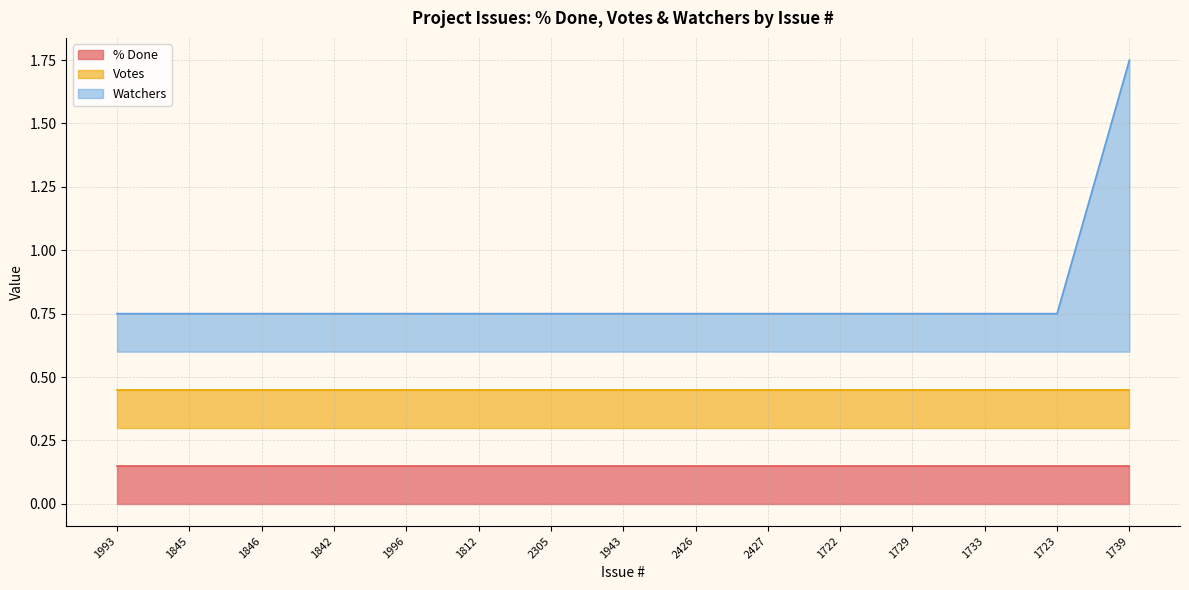

True or false: Watchers and Votes cross at least once.

False